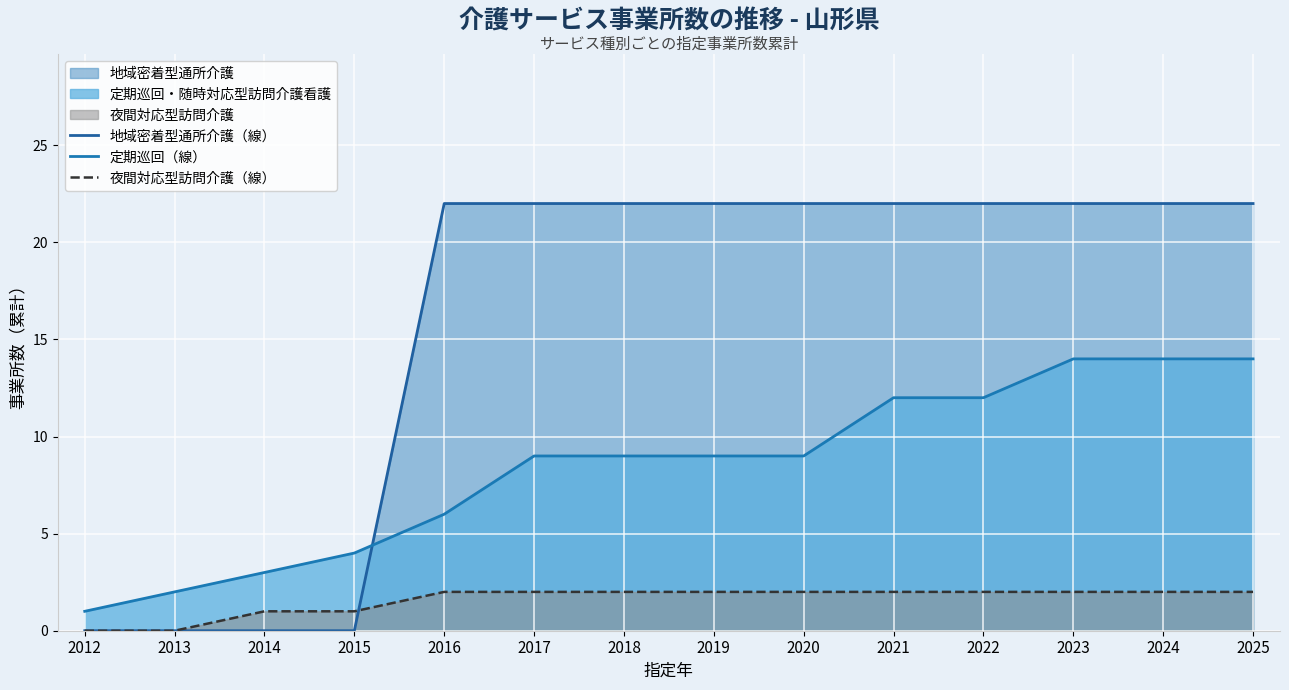

Reading left to right, transcribe all the data shown in this chart.

地域密着型通所介護（線）: 2012=0	2013=0	2014=0	2015=0	2016=22	2017=22	2018=22	2019=22	2020=22	2021=22	2022=22	2023=22	2024=22	2025=22
定期巡回（線）: 2012=1	2013=2	2014=3	2015=4	2016=6	2017=9	2018=9	2019=9	2020=9	2021=12	2022=12	2023=14	2024=14	2025=14
夜間対応型訪問介護（線）: 2012=0	2013=0	2014=1	2015=1	2016=2	2017=2	2018=2	2019=2	2020=2	2021=2	2022=2	2023=2	2024=2	2025=2